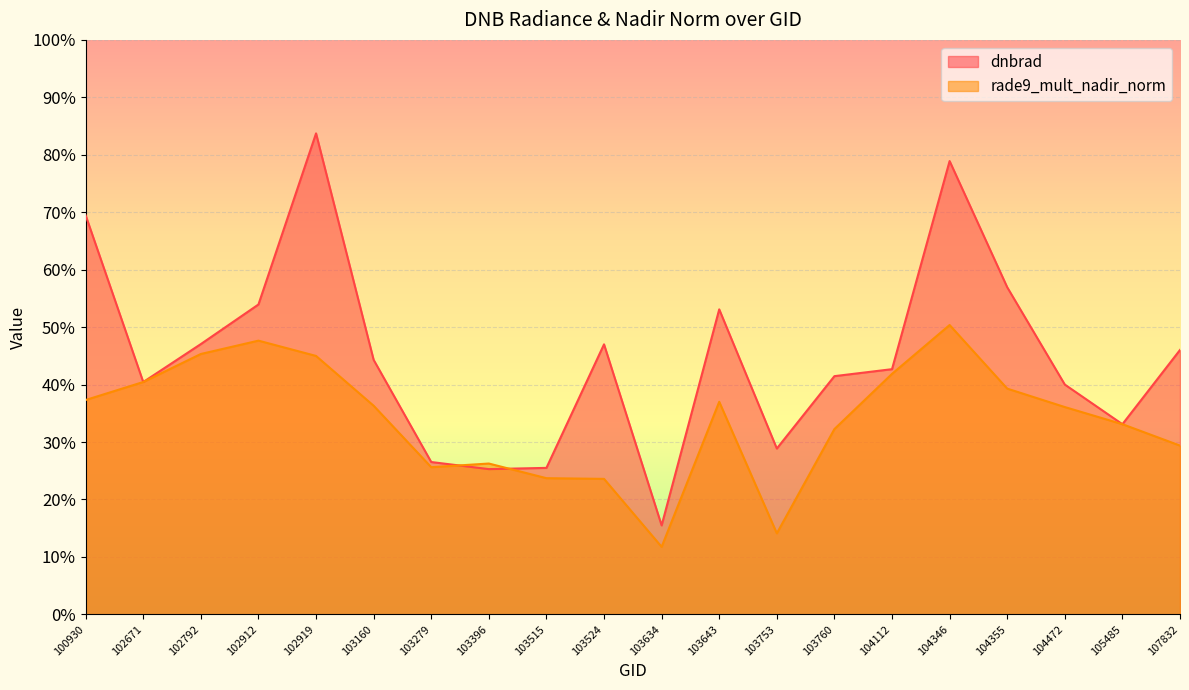

What is the sum of all dnbrad values?

9.0